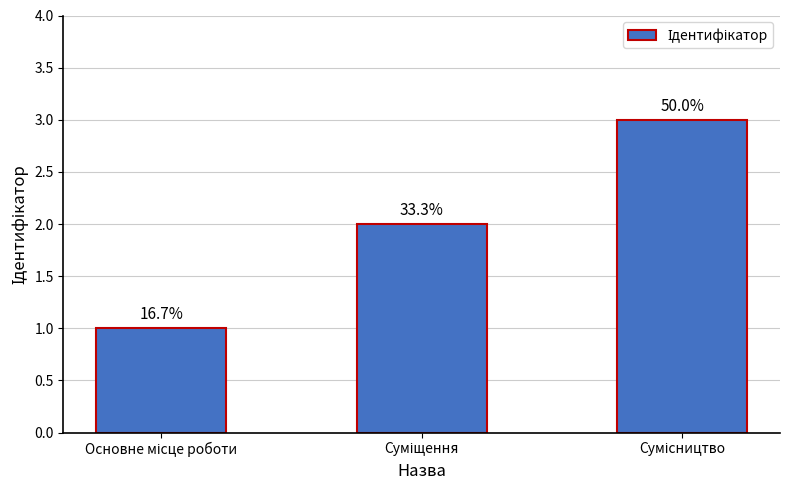

Are the bars horizontal?

No